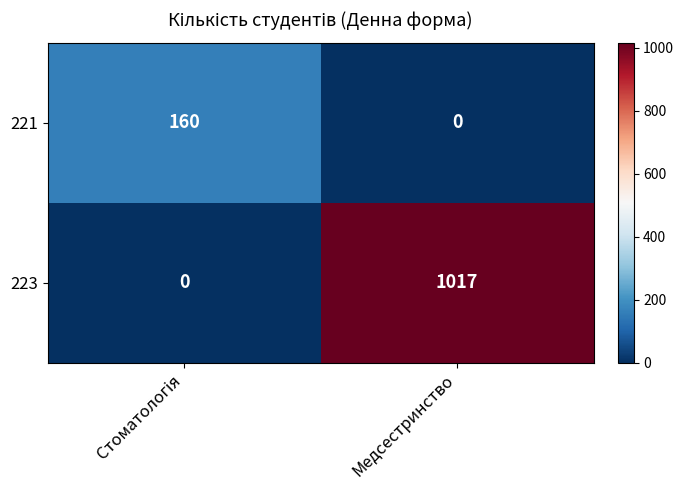

The 223 series shows 1017 at Медсестринство. True or false?

True